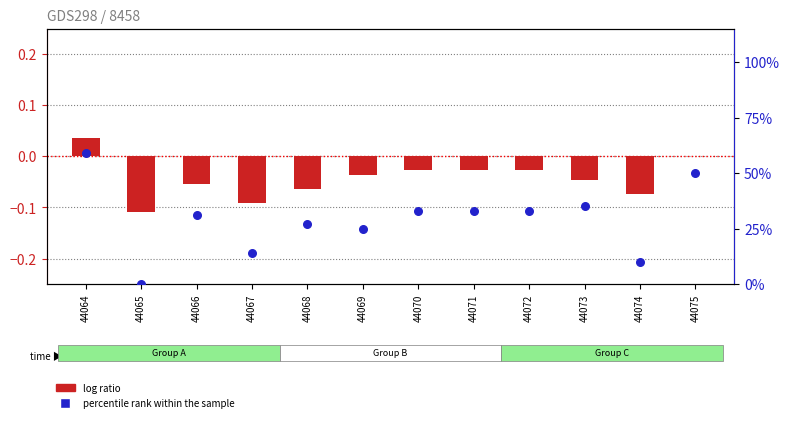

Which series has the largest total across all categories?

percentile rank within the sample